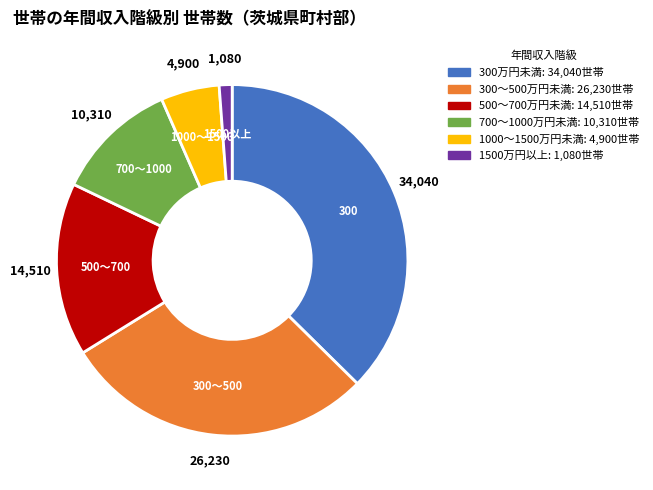

The 1500万円以上 slice represents 16% of the pie. True or false?

False